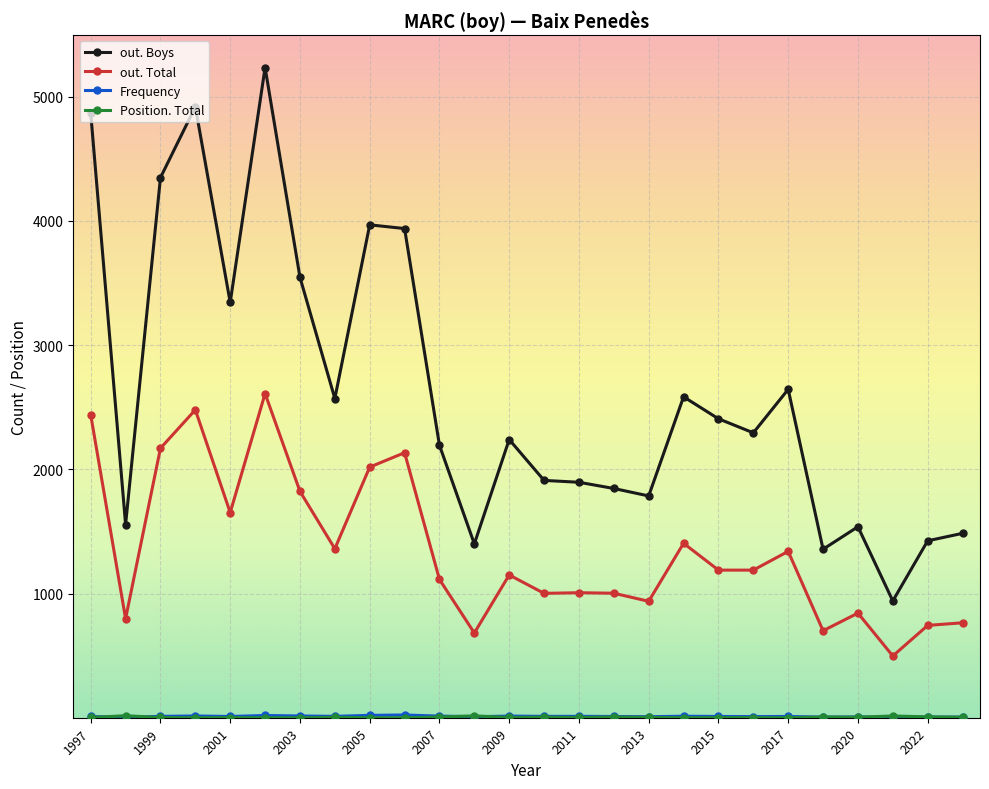

What is the value of the out. Boys point at the 2nd from the left?

1556